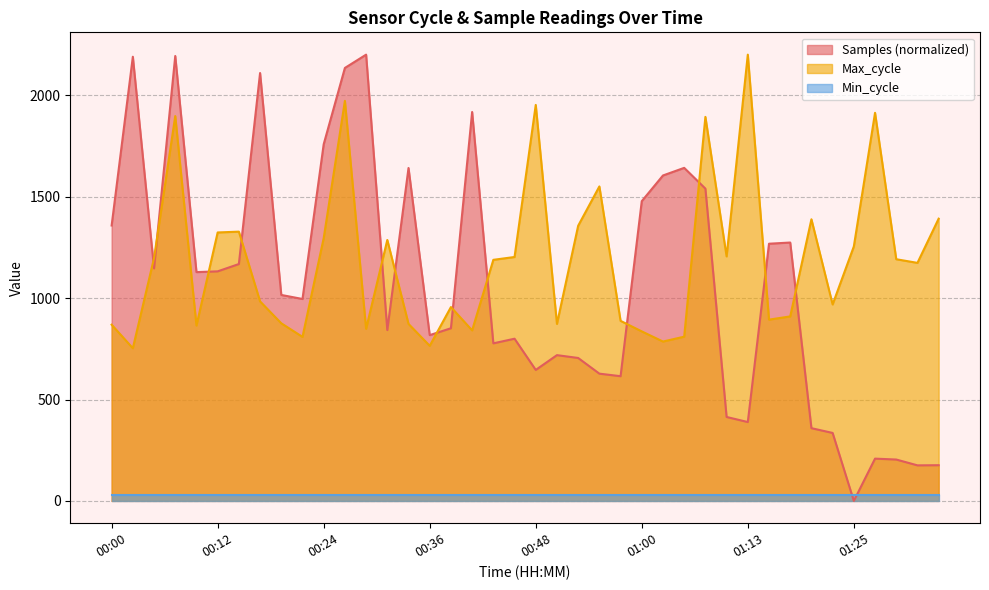

Where is the first local maximum for Max_cycle?

00:07